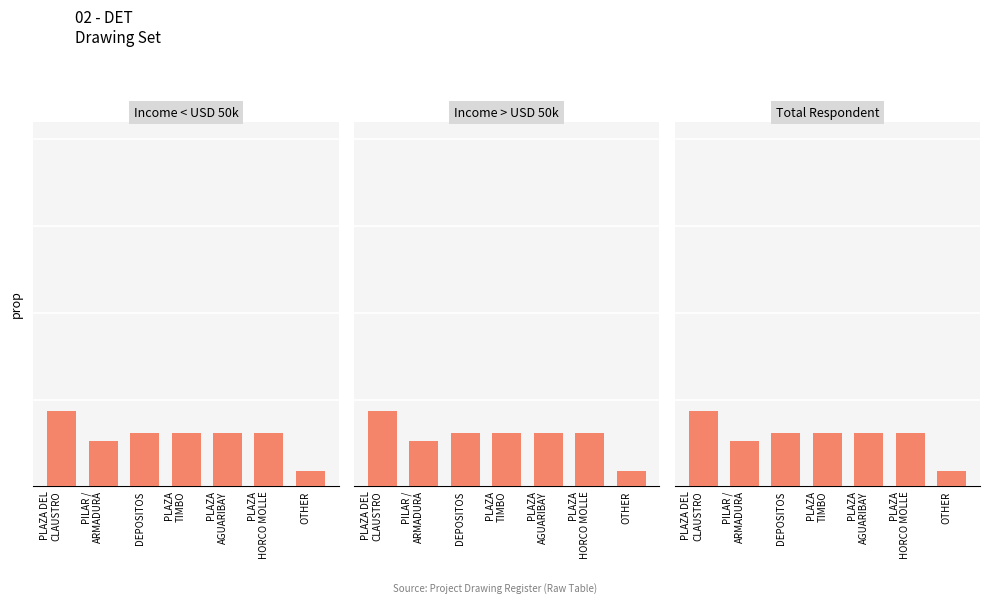

What is the sum of all values?

100.0